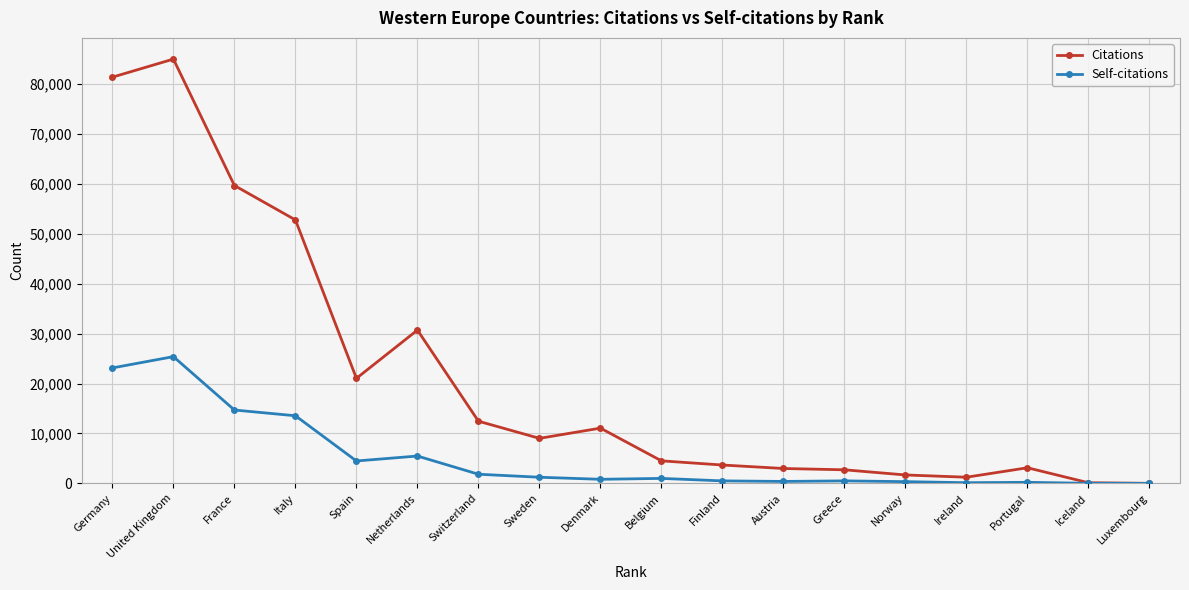

What is the total value across all series at Austria?

3369